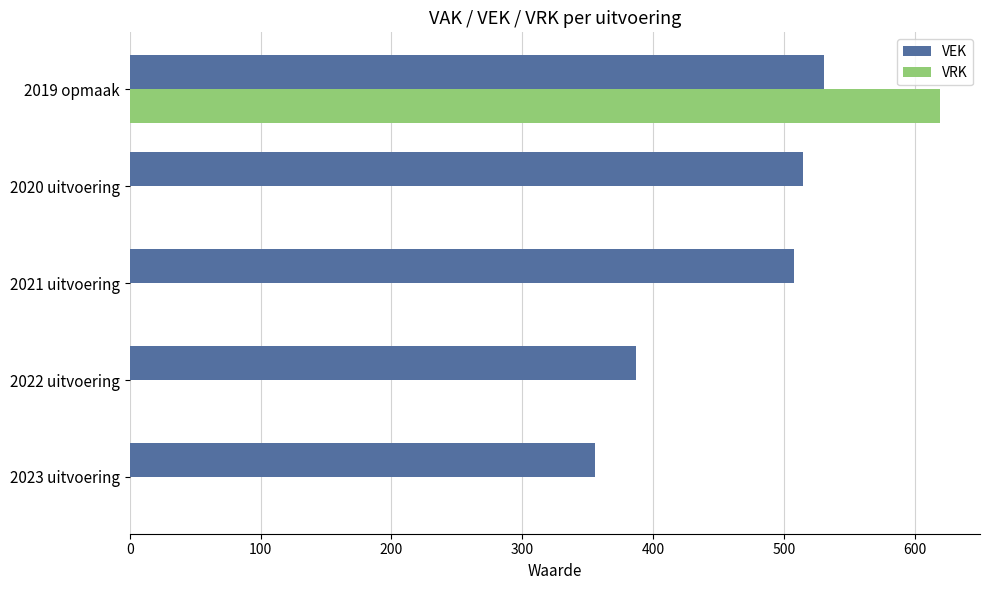

What is the highest value of the VRK series?

619